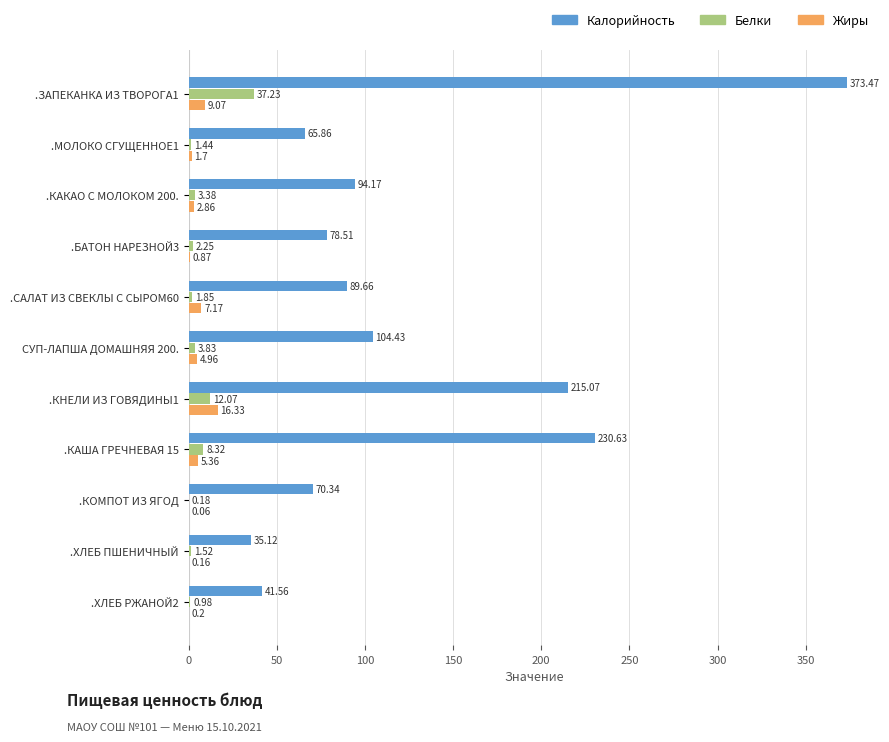

Is the value of Жиры at .КОМПОТ ИЗ ЯГОД greater than the value of Калорийность at .КАКАО С МОЛОКОМ 200.?

No